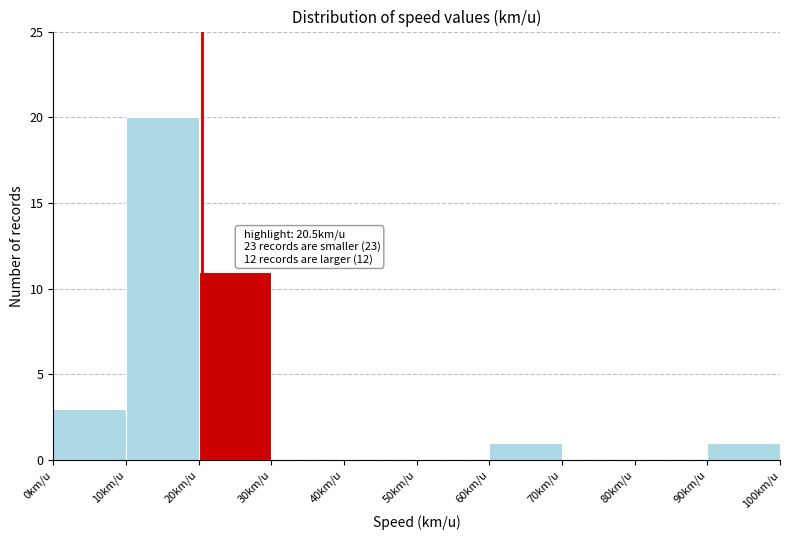

Which range on the x-axis has the tallest bar?

10 to 20